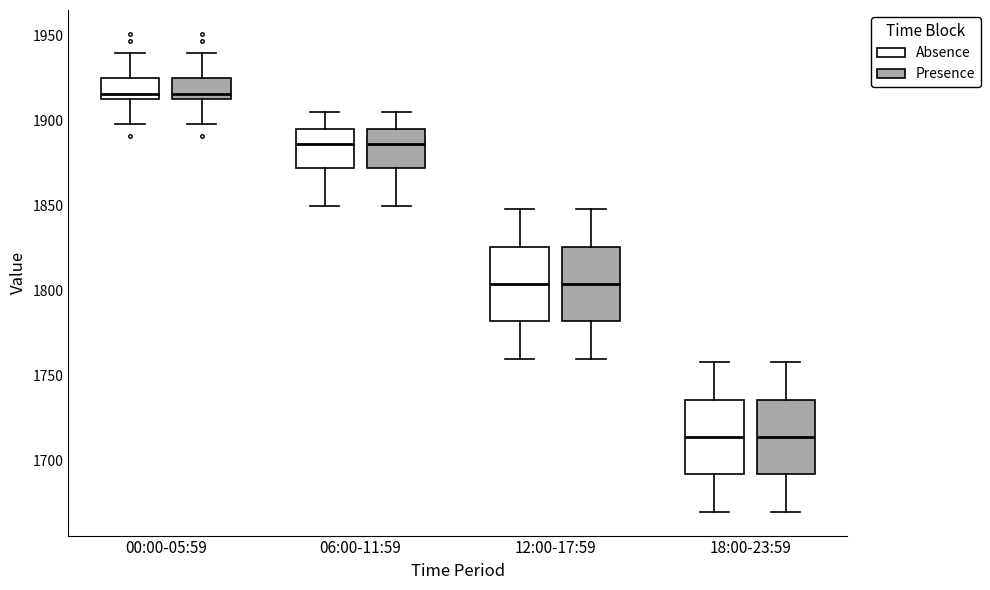

Reading left to right, read every box against the y-axis: the position of its median line, the range the box covers, and the ends of its whiskers. The values are not printed on the chart, so give them approximately, as read against the axis.

00:00-05:59 (Absence): median 1915 (just above the box's lower edge), box 1915 to 1925, whiskers 1900 to 1940
00:00-05:59 (Presence): median 1915 (just above the box's lower edge), box 1915 to 1925, whiskers 1900 to 1940
06:00-11:59 (Absence): median 1885, box 1870 to 1895, whiskers 1850 to 1905
06:00-11:59 (Presence): median 1885, box 1870 to 1895, whiskers 1850 to 1905
12:00-17:59 (Absence): median 1805, box 1780 to 1825, whiskers 1760 to 1850
12:00-17:59 (Presence): median 1805, box 1780 to 1825, whiskers 1760 to 1850
18:00-23:59 (Absence): median 1715, box 1690 to 1735, whiskers 1670 to 1760
18:00-23:59 (Presence): median 1715, box 1690 to 1735, whiskers 1670 to 1760